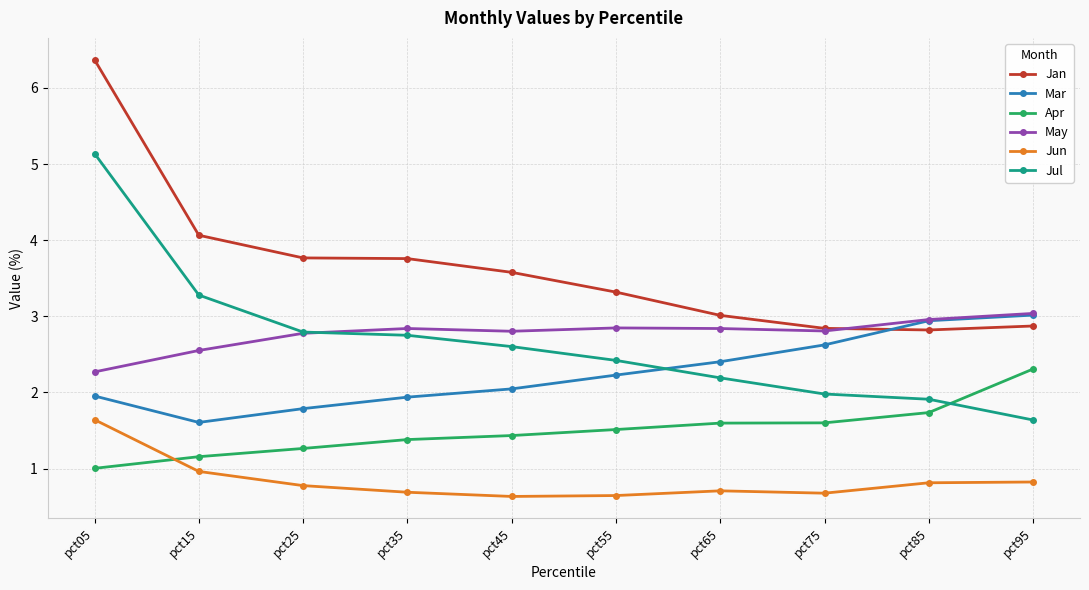

At which category does the chart reach its peak across all series?

pct05